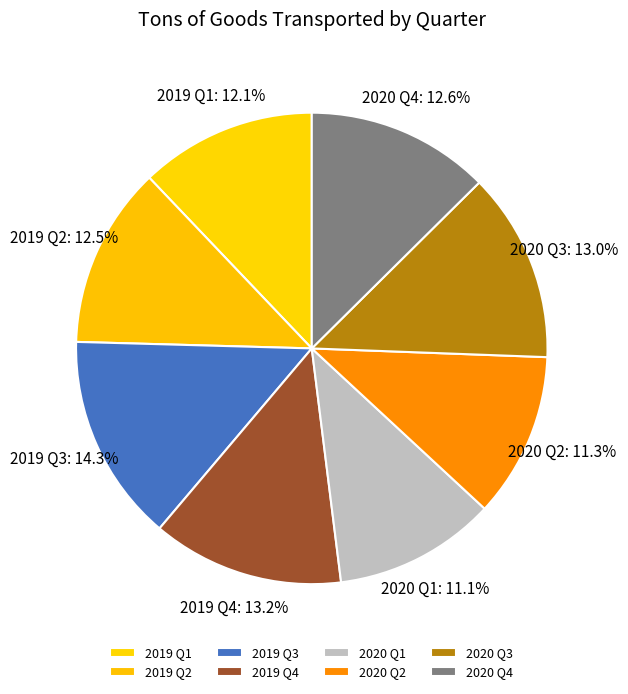

To the nearest percent, what portion does 2019 Q1 represent?

12%